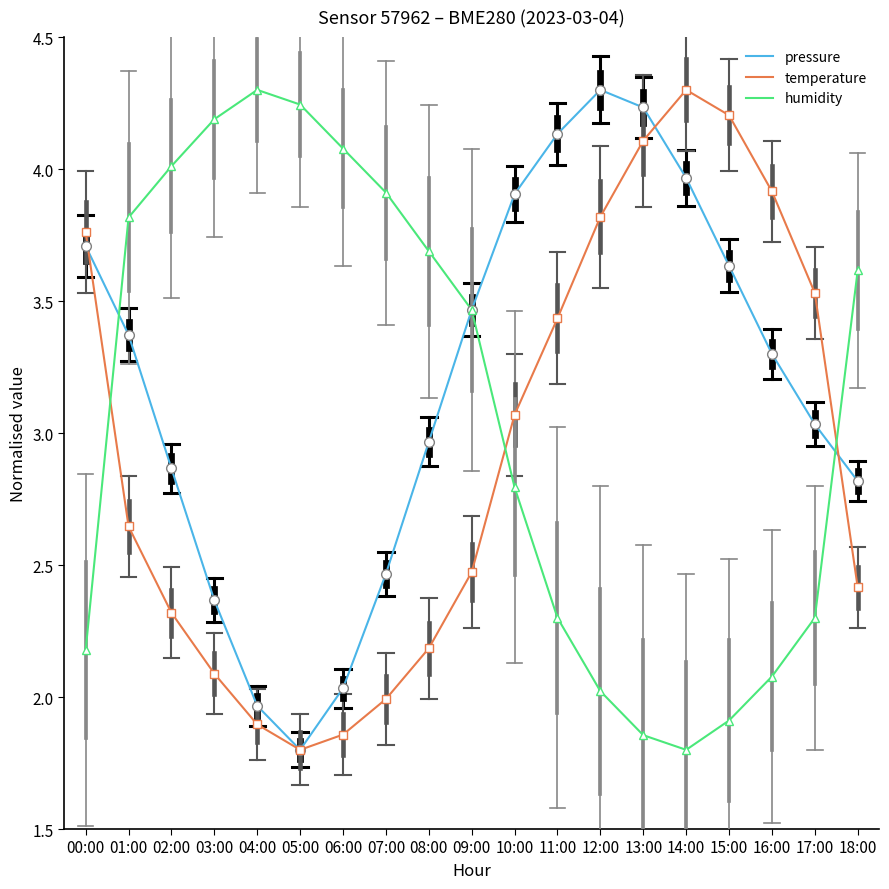

At which label does pressure first exceed 3?

00:00